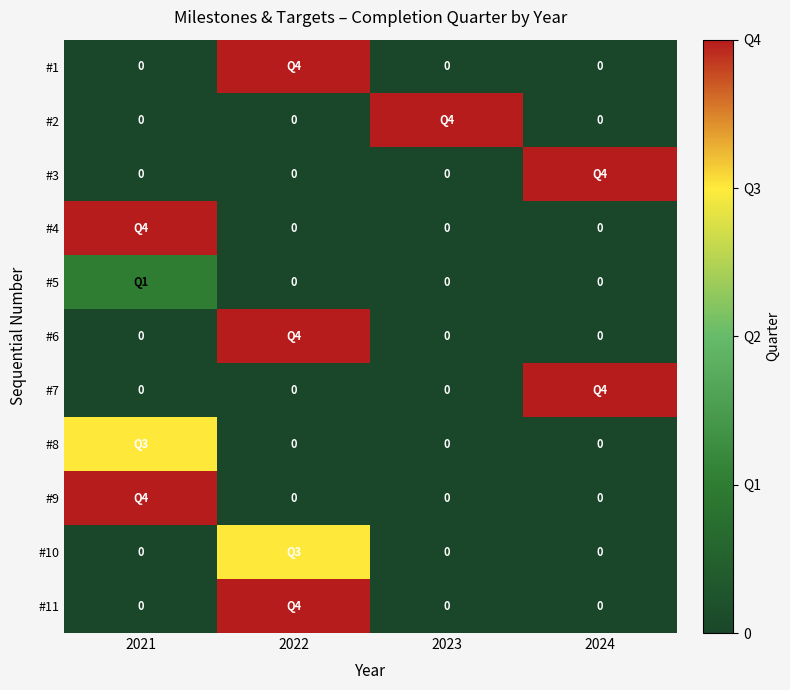

What is the difference between the maximum and minimum values in the #6 series?

4